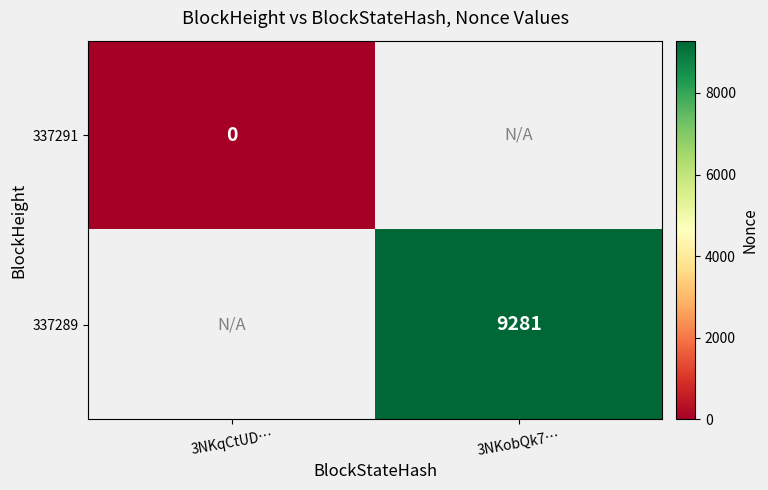

Is it true that 337289 equals 4751 at 3NKobQk7…?

False